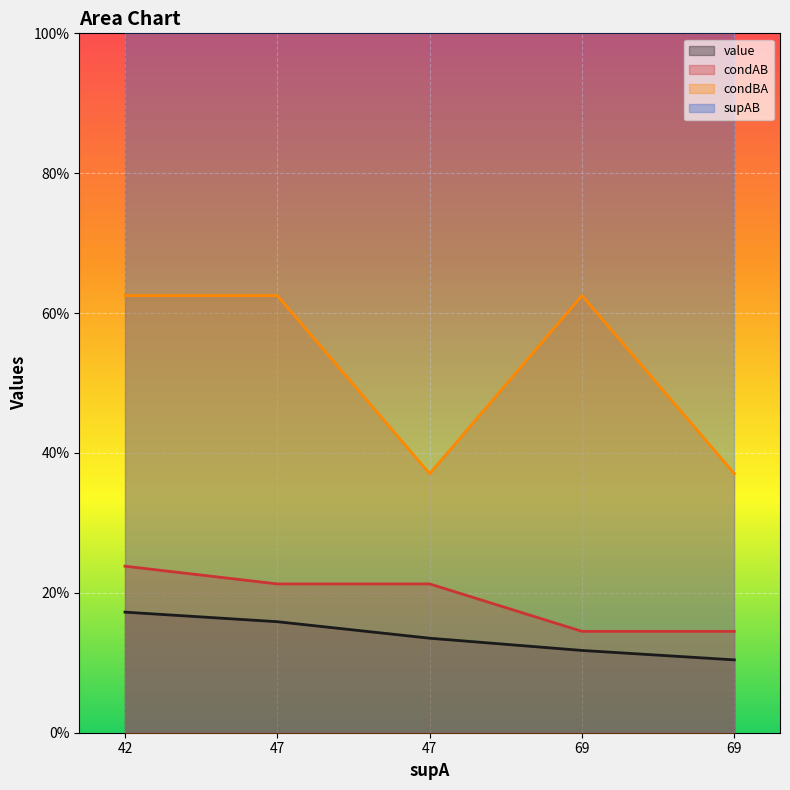

The value of condBA at 69 is 0.6. True or false?

True